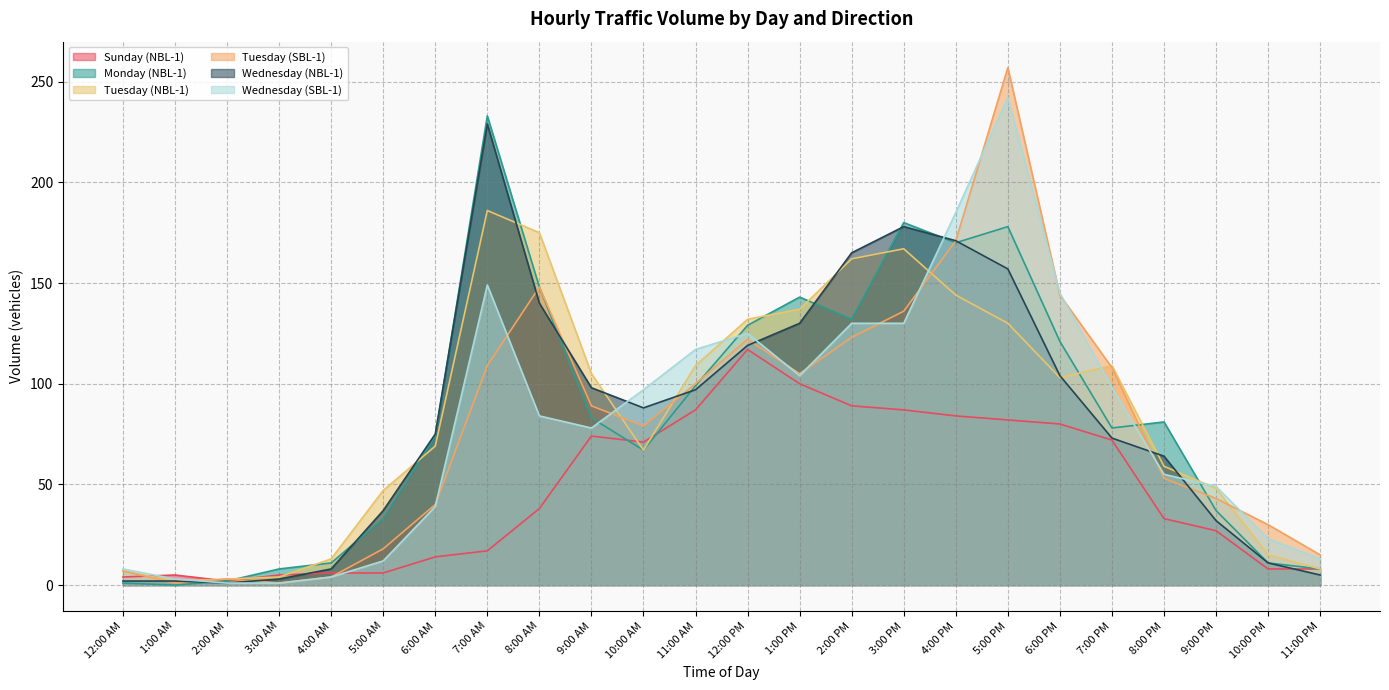

What is the difference between the second highest and second lowest values in the Monday (NBL-1) series?

179